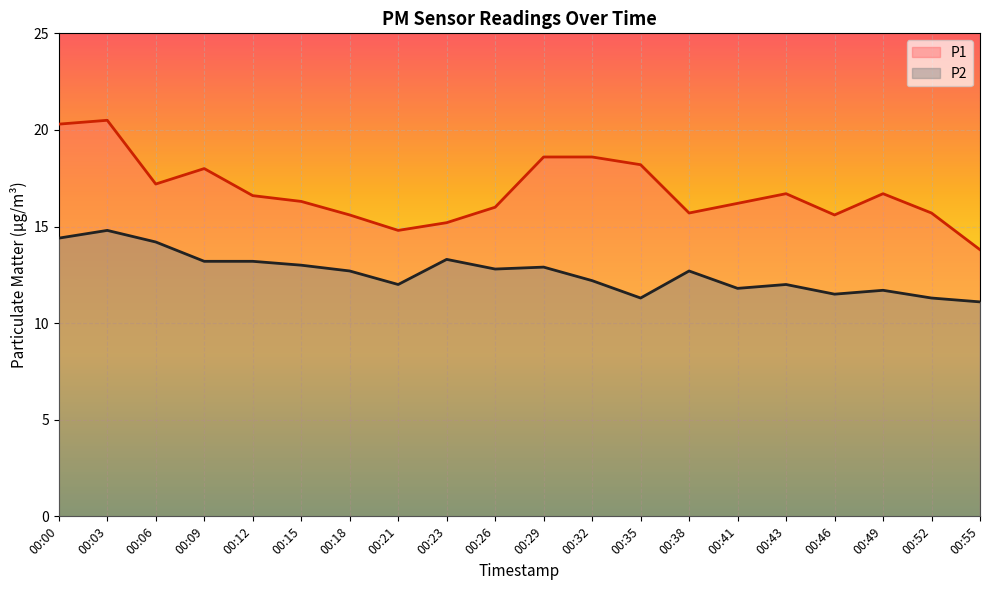

At which category does the chart reach its minimum across all series?

00:55